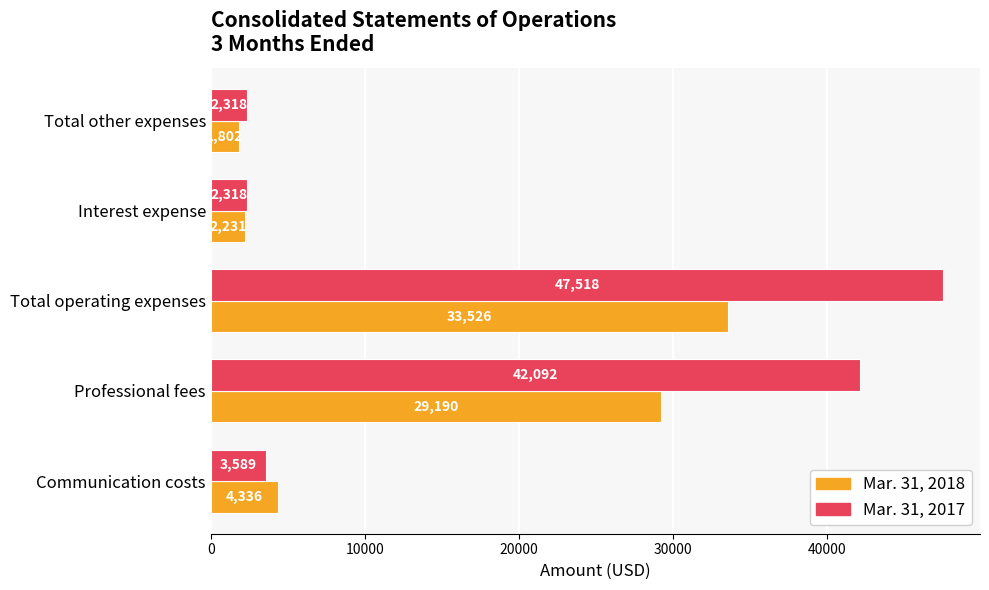

What is the average value of the Mar. 31, 2018 series?

14217